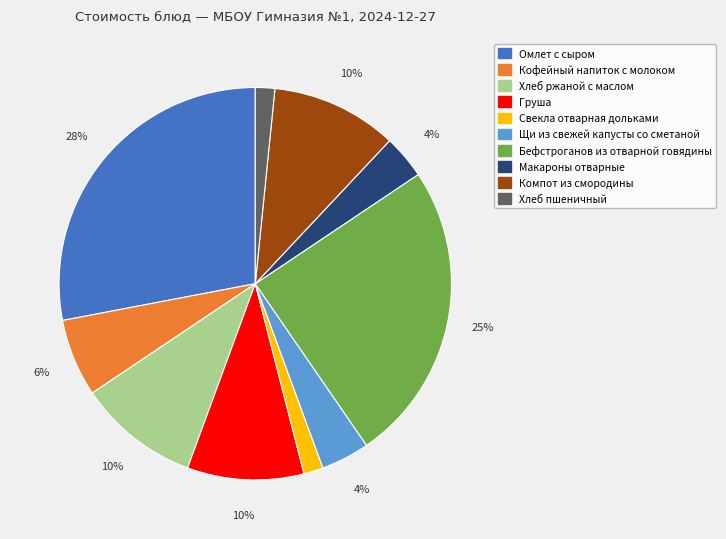

Is there any slice that represents more than half of the pie?

No